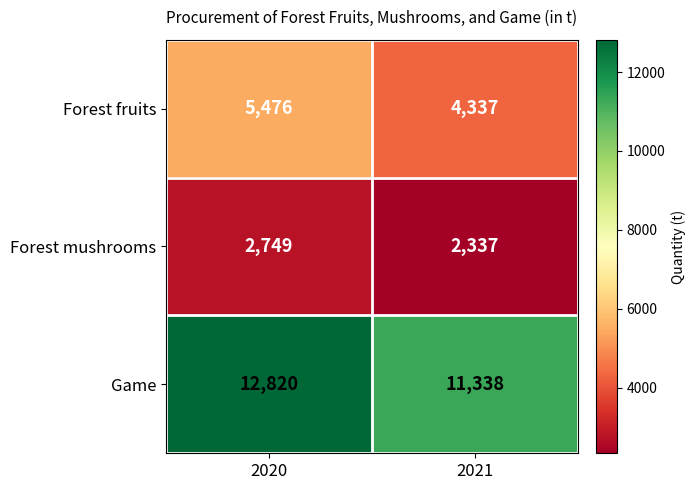

Reading left to right, what are all the values shown in this chart?

Forest fruits: 2020=5476	2021=4337
Forest mushrooms: 2020=2749	2021=2337
Game: 2020=12820	2021=11338